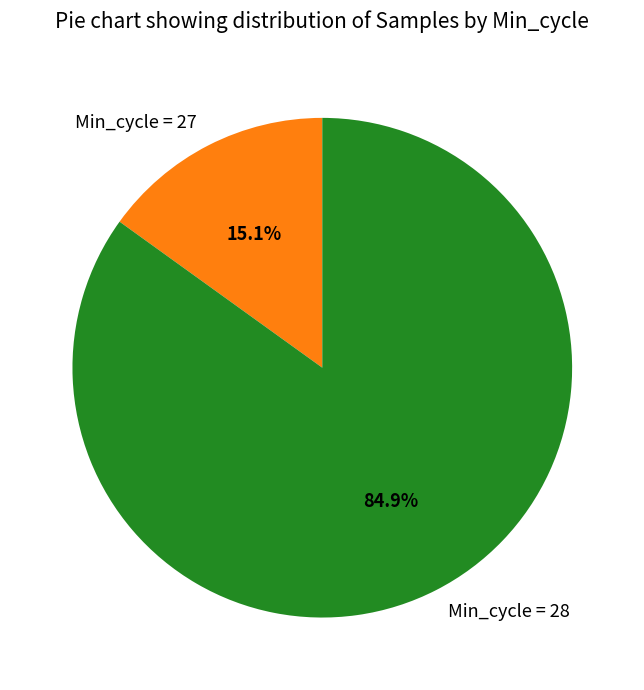

What is the ratio of the value at Min_cycle = 28 to the value at Min_cycle = 27?

5.6